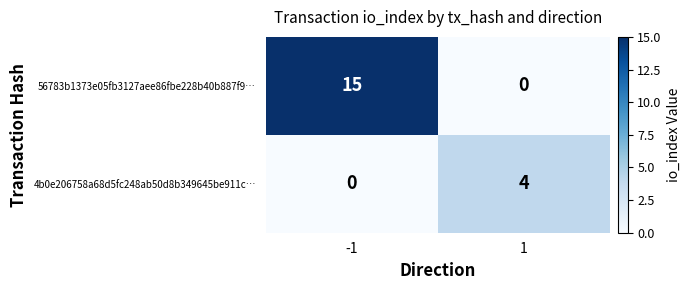

At how many categories does at least one series exceed 12?

1